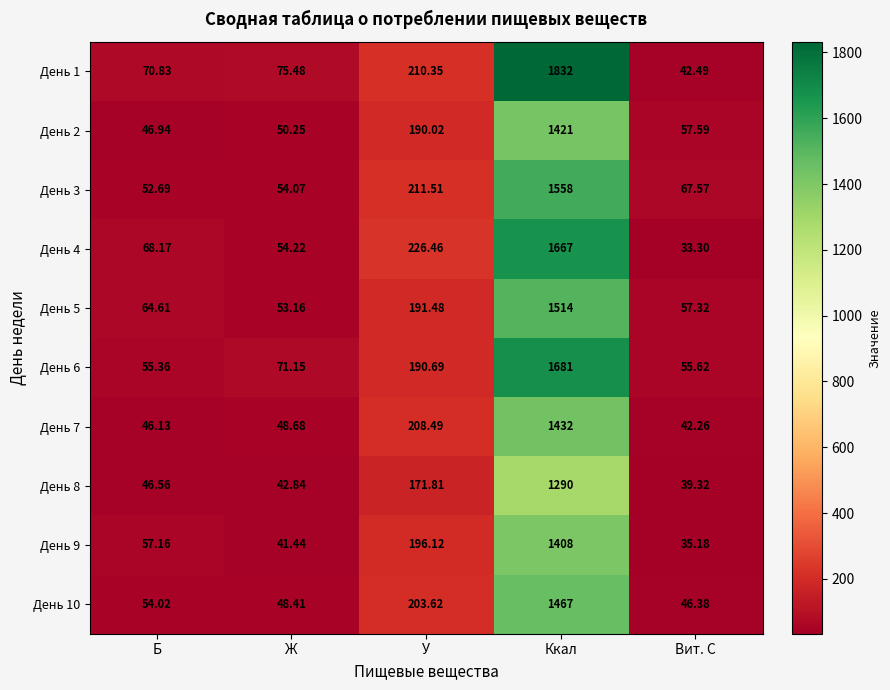

Which category has the lowest value across all series?

Вит. C